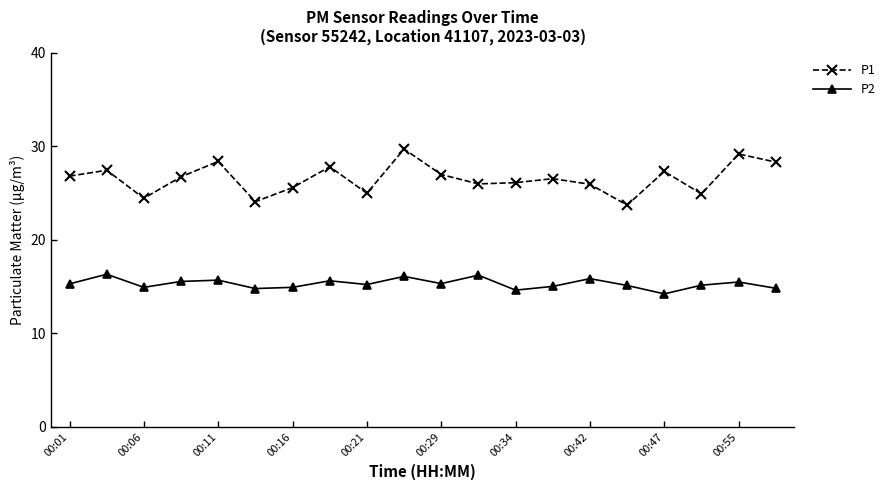

At how many categories does at least one series exceed 17?

20